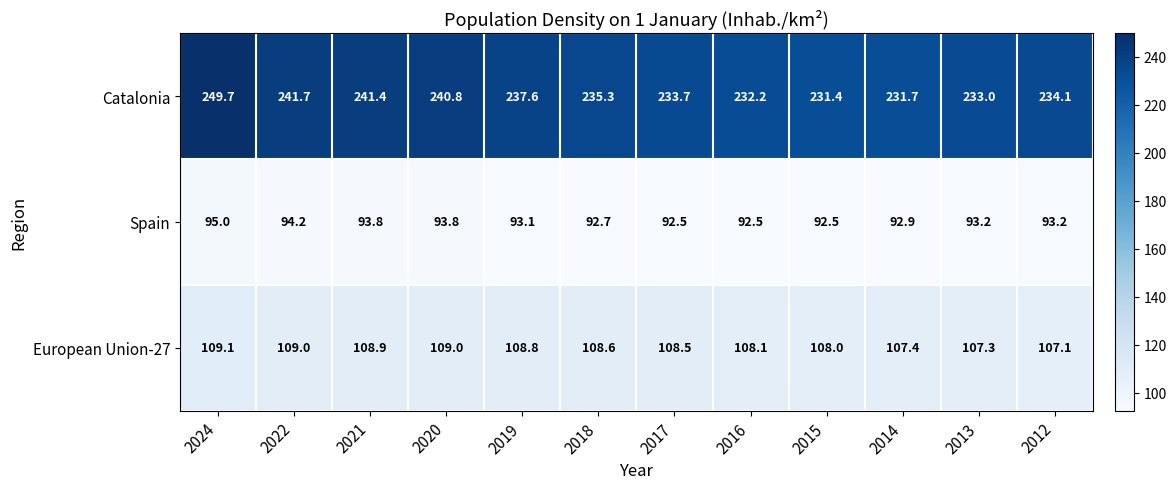

At how many categories does at least one series exceed 198?

12